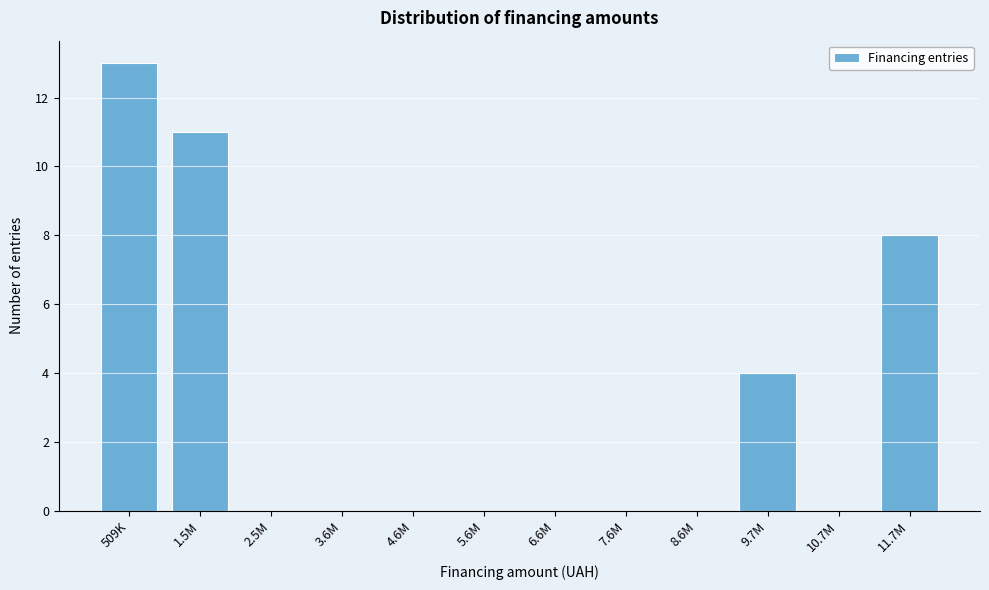

Reading left to right, transcribe all the data shown in this chart.

509K=13	1.5M=11	2.5M=0	3.6M=0	4.6M=0	5.6M=0	6.6M=0	7.6M=0	8.6M=0	9.7M=4	10.7M=0	11.7M=8